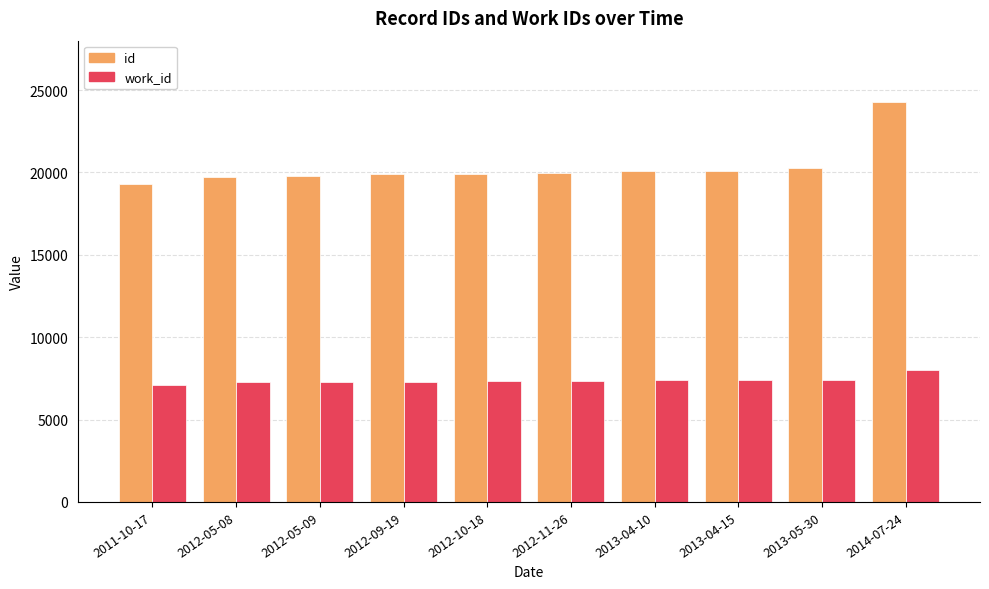

What is the sum of the work_id values at 2013-04-10 and 2012-05-08?

14623